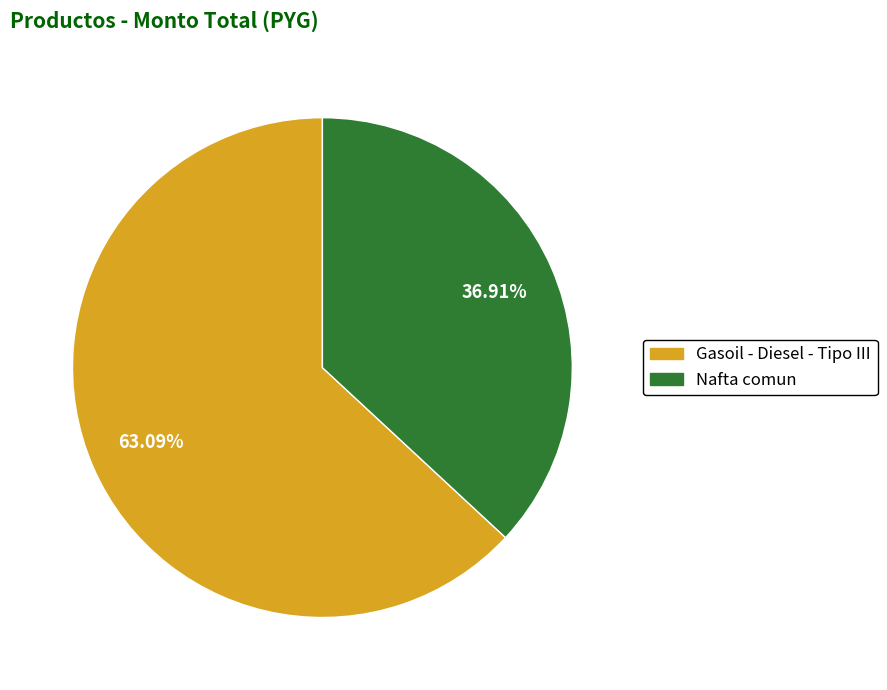

To the nearest percent, what is the average slice percentage?

50%